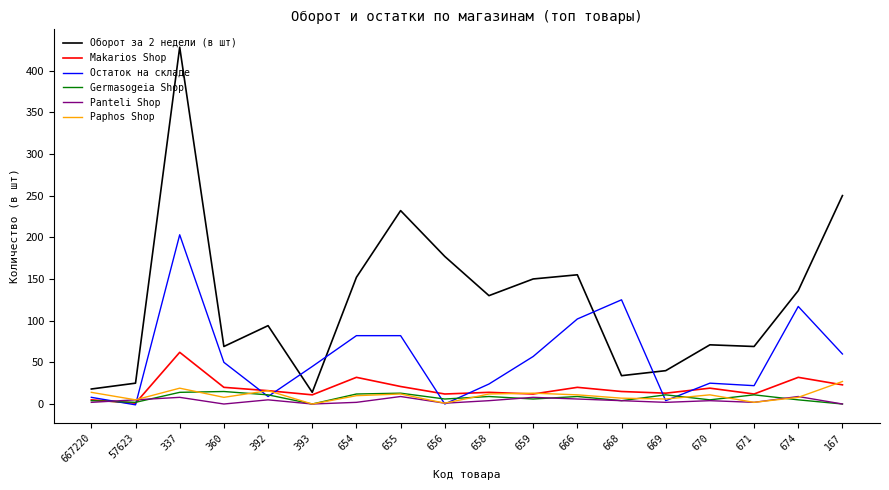

At which label is Оборот за 2 недели (в шт) closest to 221?

655